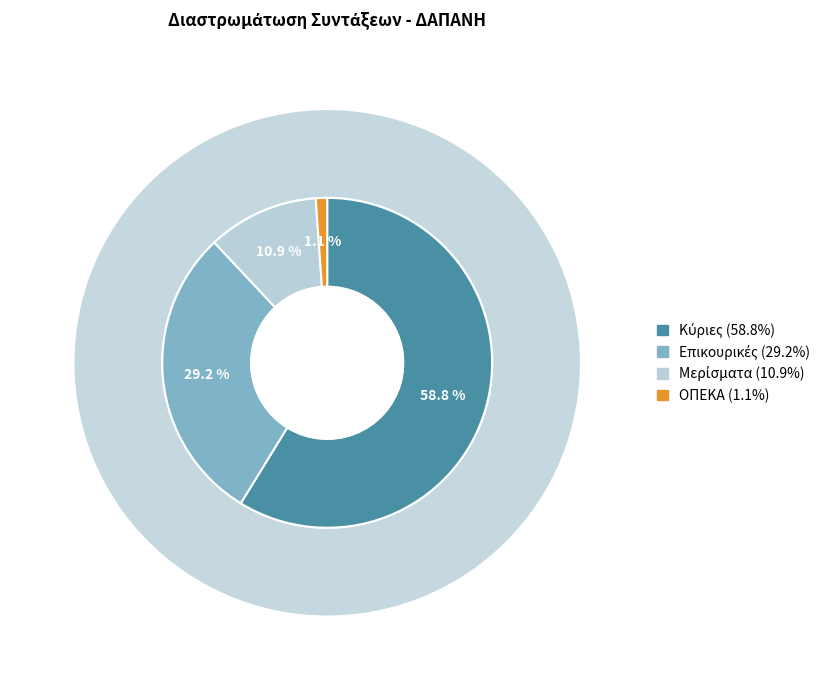

What is the smallest slice in the pie chart?

ΟΠΕΚΑ